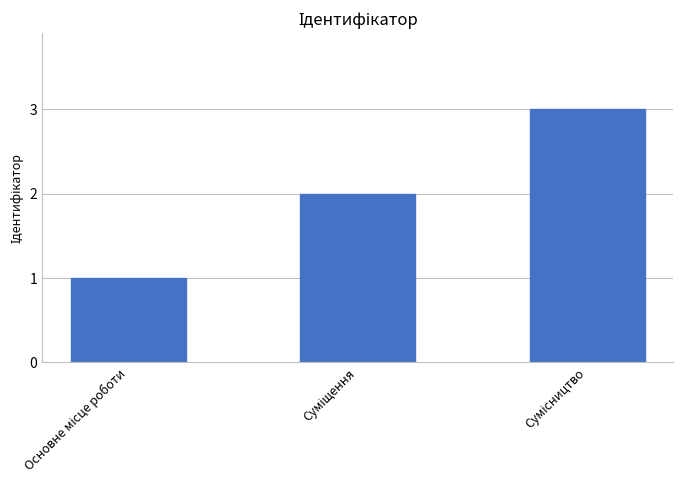

What is the sum of all values?

6